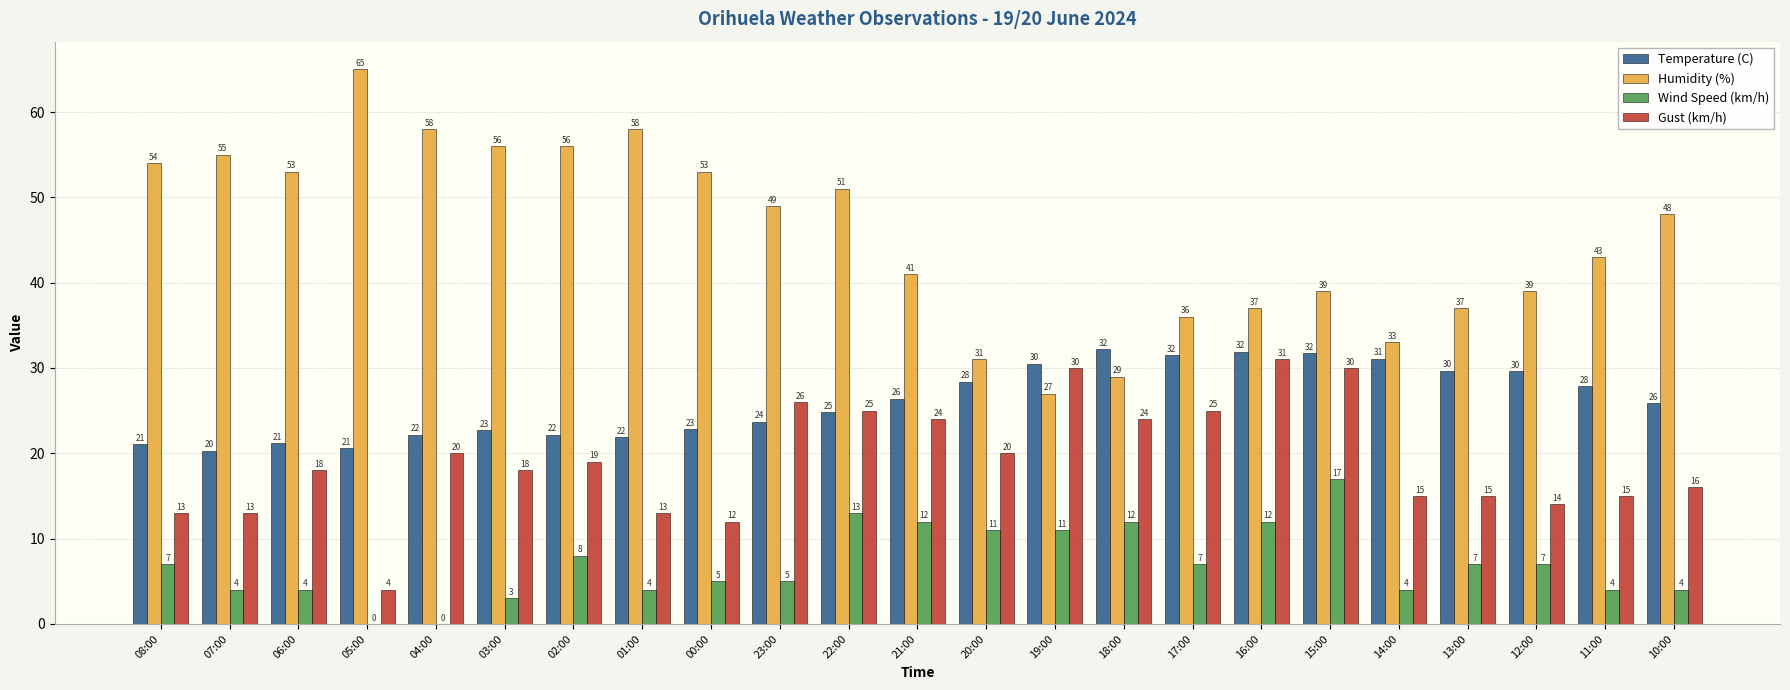

At which category is the sum across all series the highest?

15:00